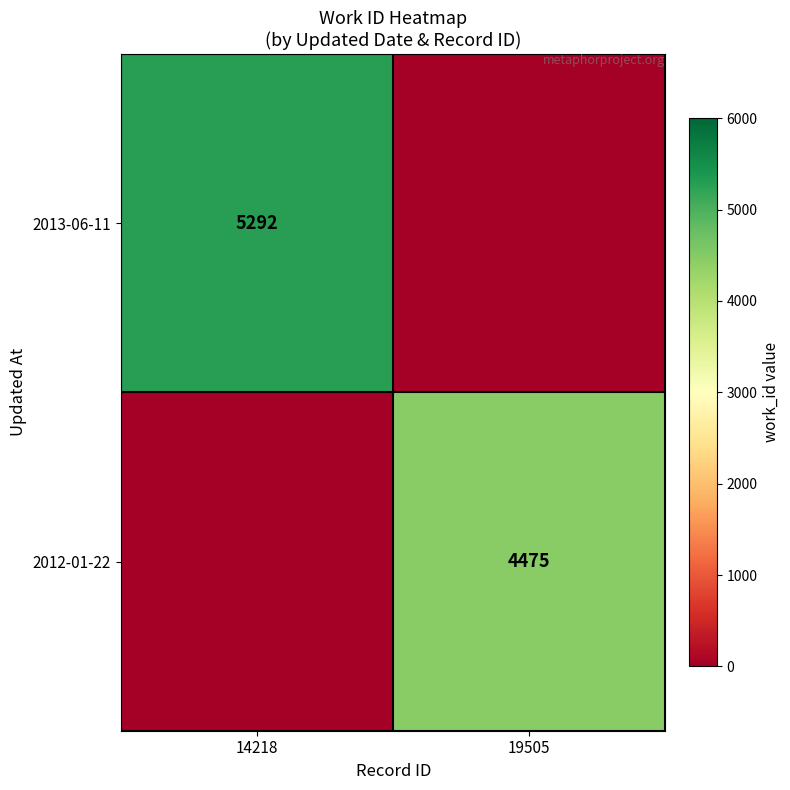

How many data points does each series have?

2